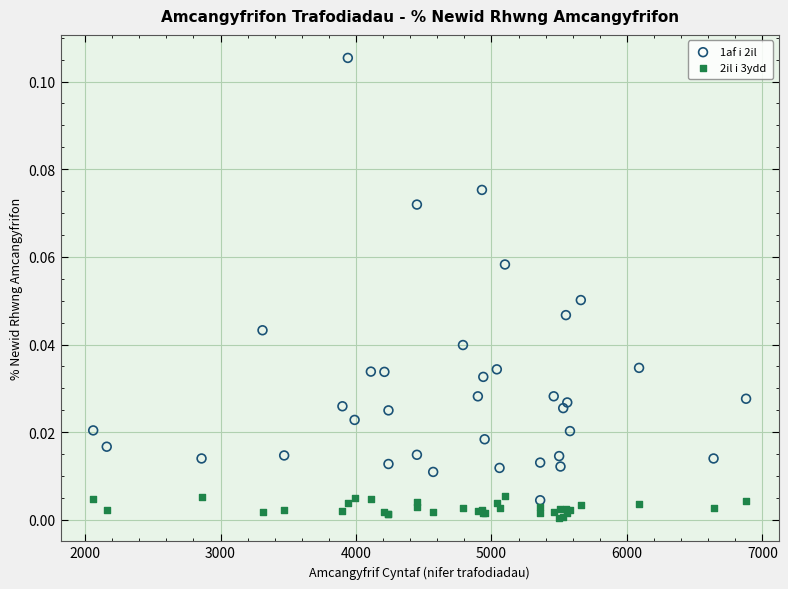

What is the X range (max minus min) for the scatter plot?

4820.0